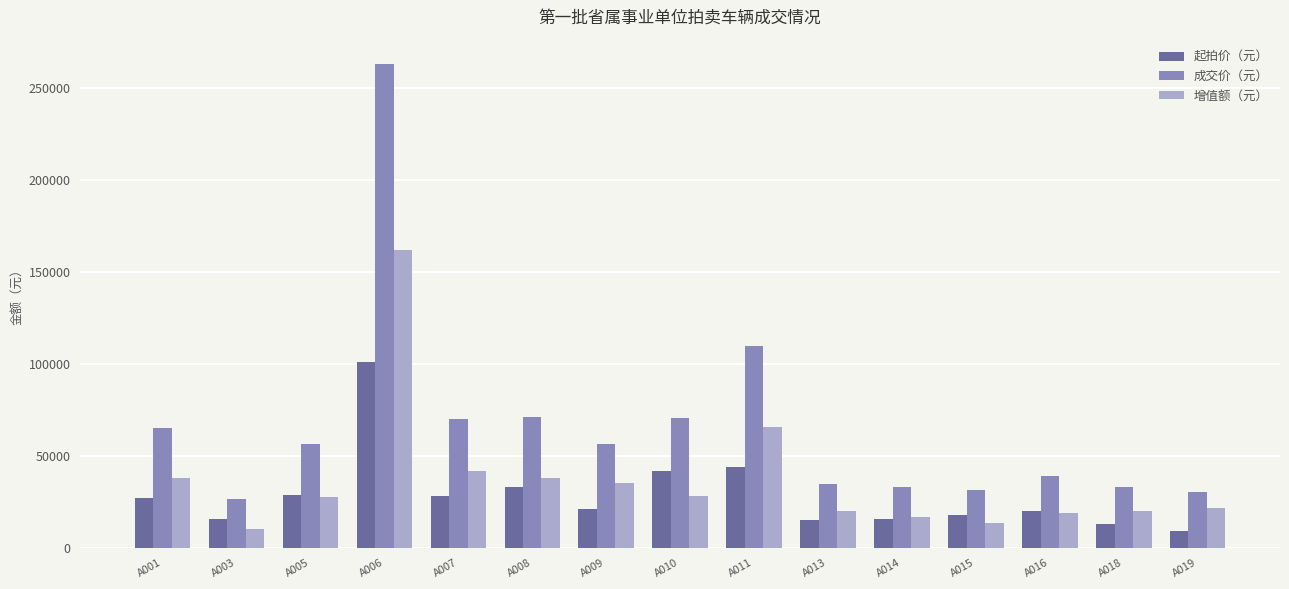

Where does the 成交价（元） series first go above 56500?

A001